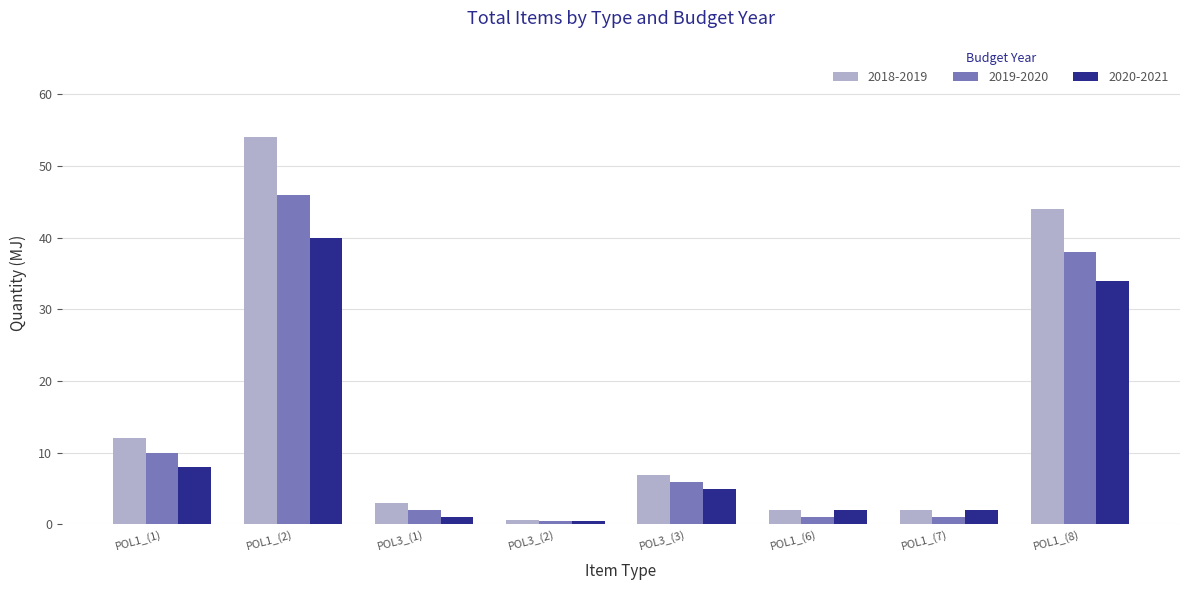

Which category has the lowest value in the 2018-2019 series?

POL3_(2)